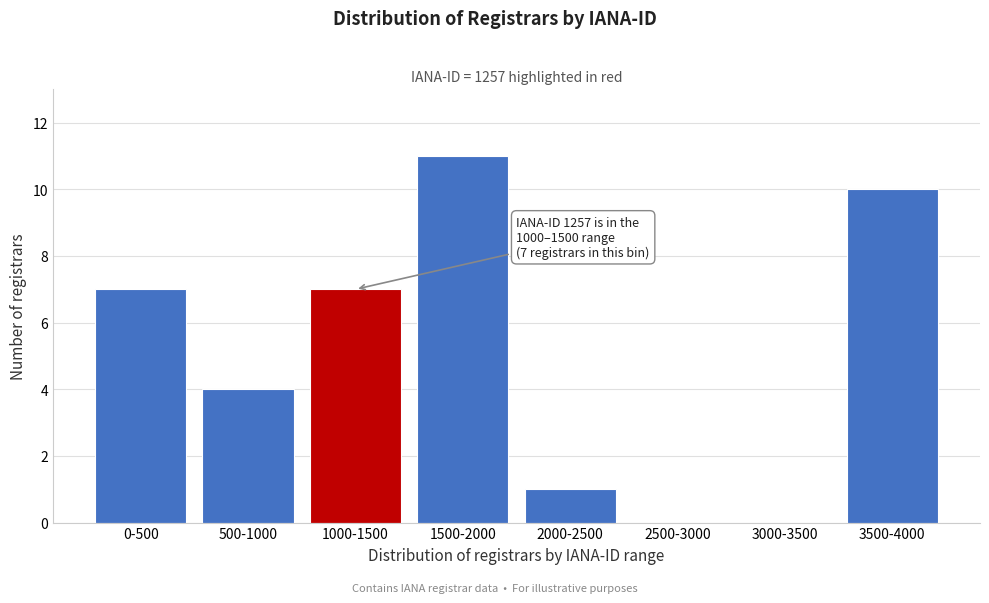

Reading left to right, transcribe all the data shown in this chart.

0-500=7	500-1000=4	1000-1500=7	1500-2000=11	2000-2500=1	2500-3000=0	3000-3500=0	3500-4000=10